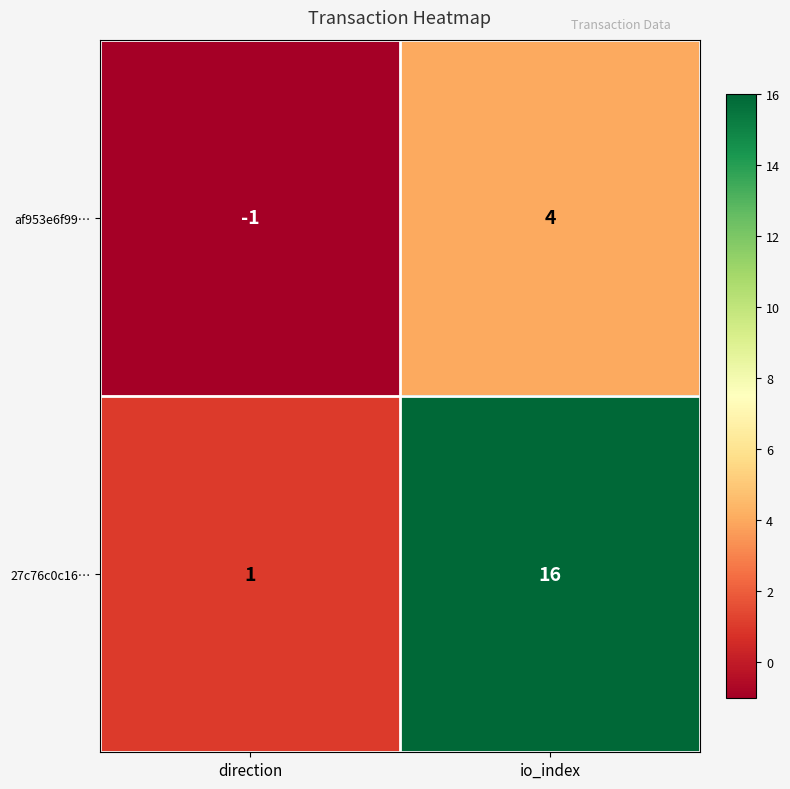

Is it true that 27c76c0c16… equals 16 at io_index?

True